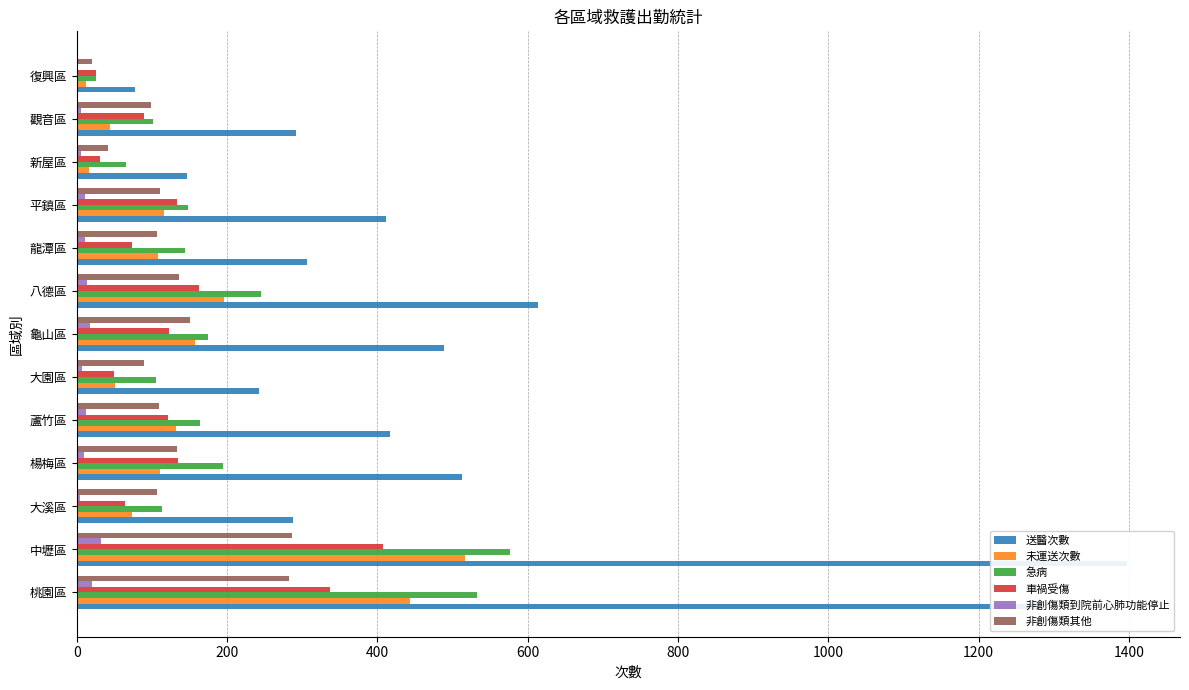

The value of 非創傷類到院前心肺功能停止 at 大園區 is 11. True or false?

False